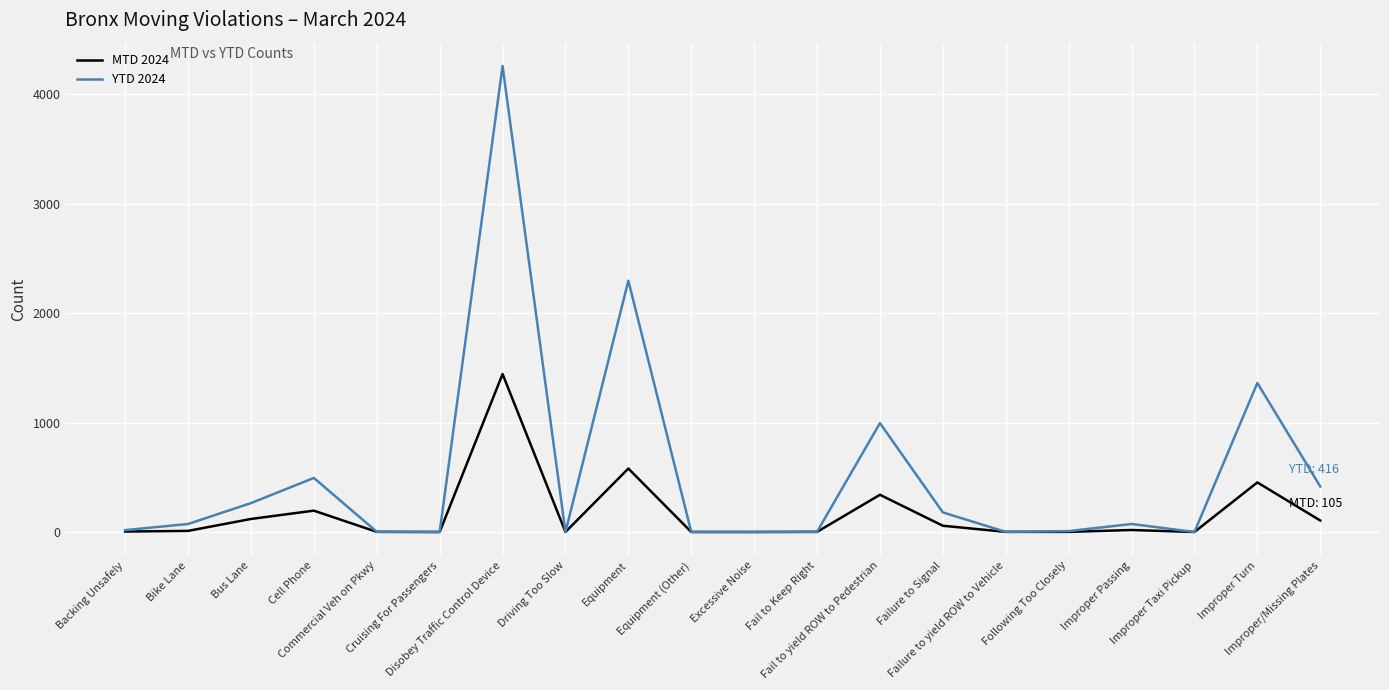

List the series in order of their peak value, highest first.

YTD 2024, MTD 2024